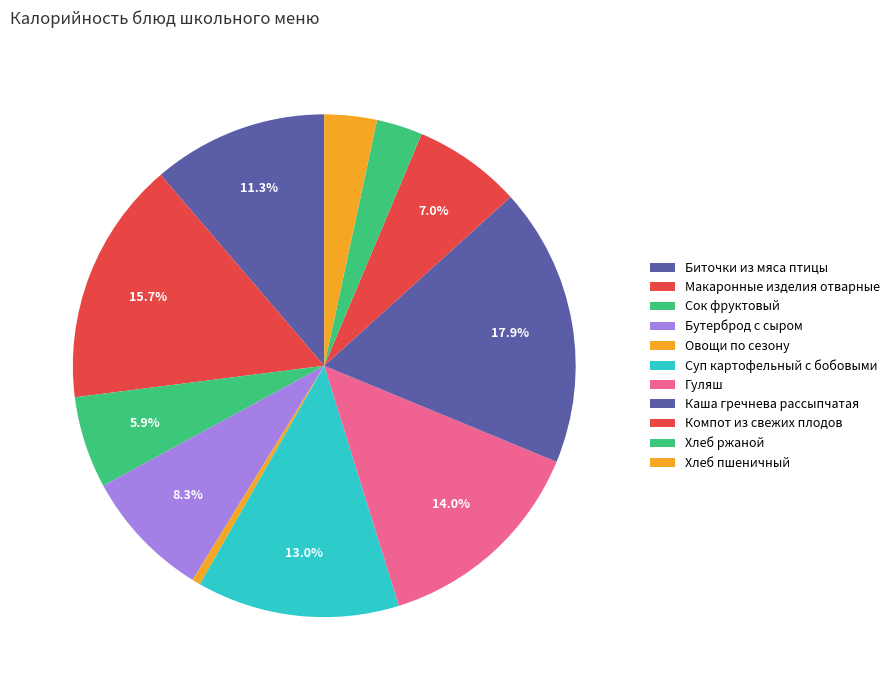

Which category has the smallest portion of the pie?

Овощи по сезону